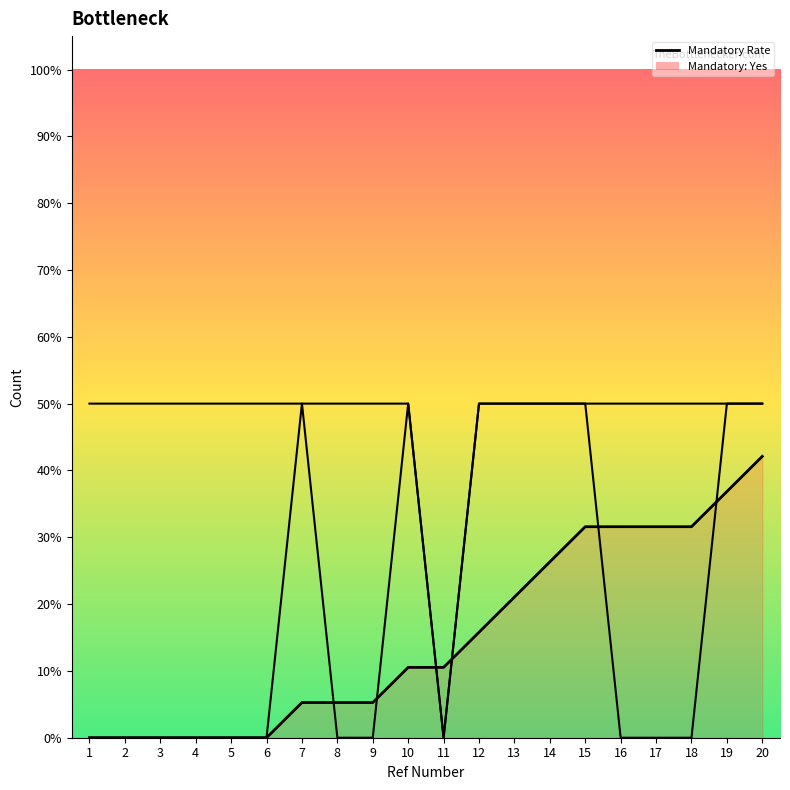

Does the chart have visible grid lines?

No